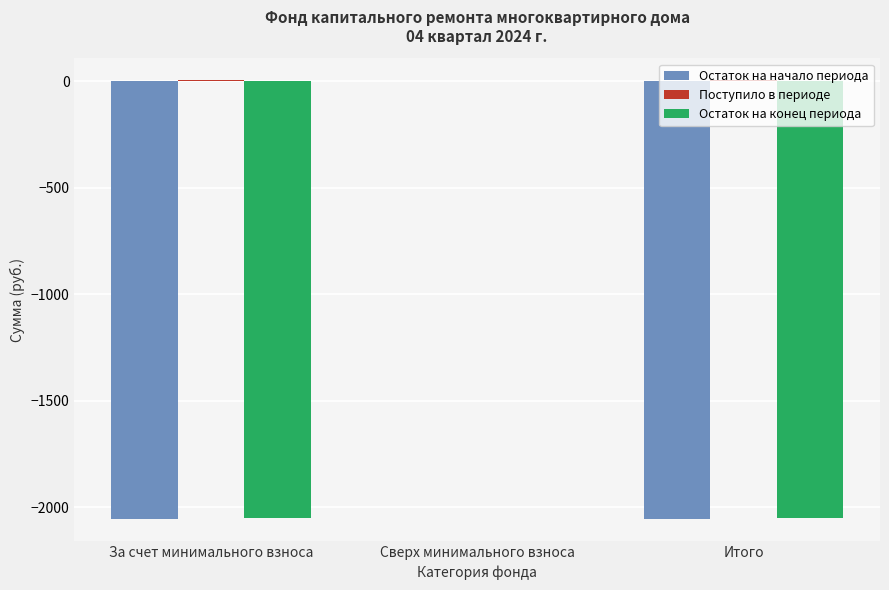

Which series changed the most between За счет минимального взноса and Сверх минимального взноса?

Остаток на начало периода